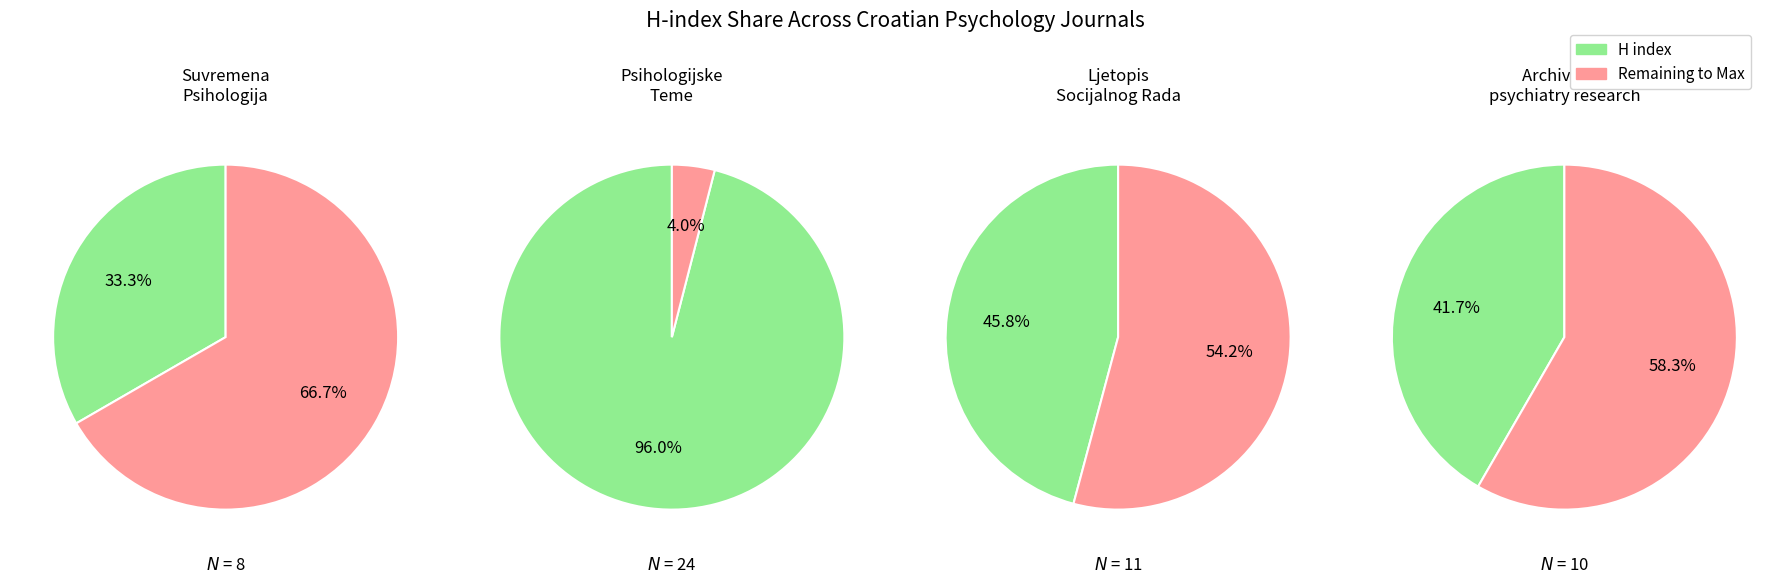

To the nearest percent, what portion does Ljetopis Socijalnog Rada represent?

21%